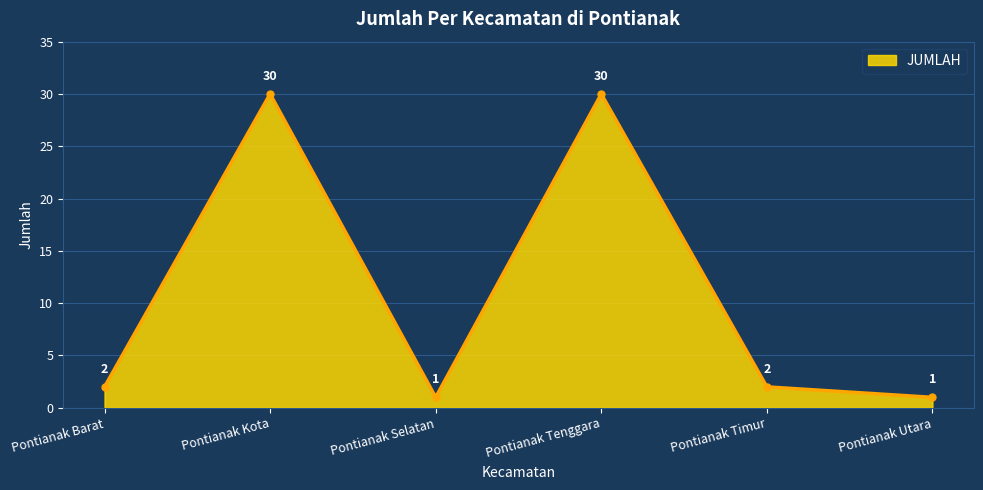

Reading right to left, extract all data points from this chart.

Pontianak Utara=1	Pontianak Timur=2	Pontianak Tenggara=30	Pontianak Selatan=1	Pontianak Kota=30	Pontianak Barat=2